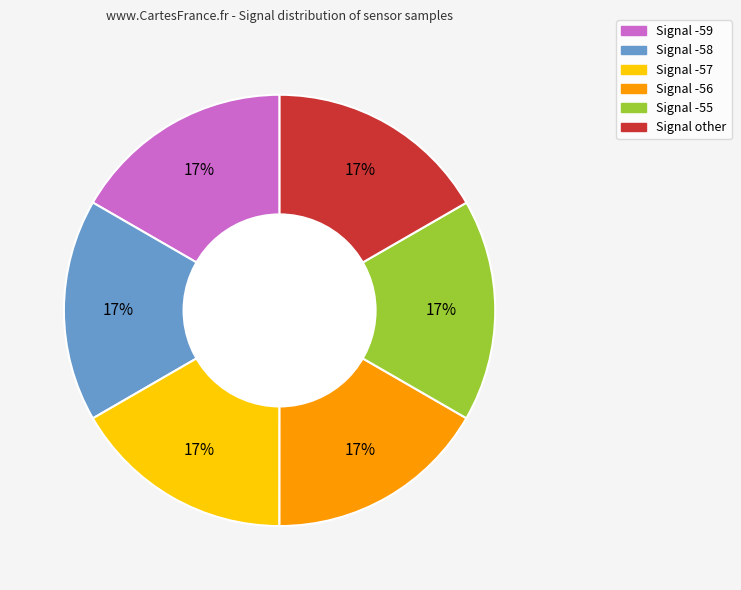

To the nearest percent, what is the average slice percentage?

17%